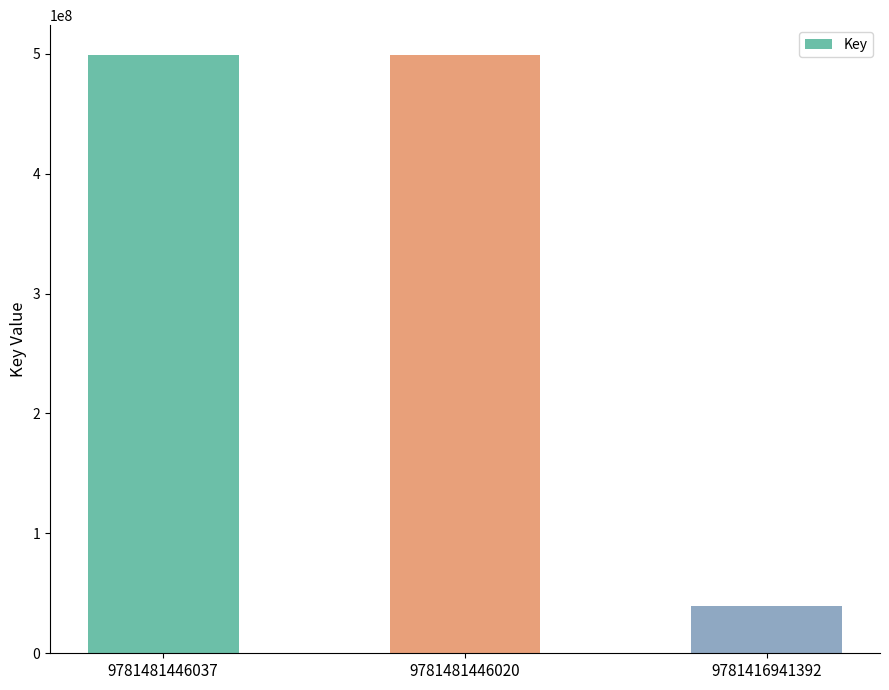

What is the value of the 3rd bar from the left?

39552619